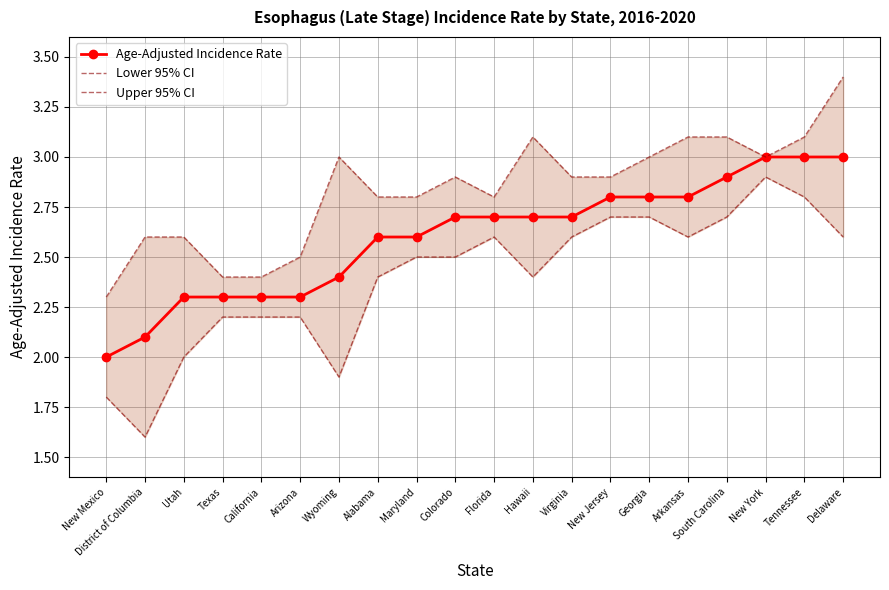

What is the spread (max minus min) of values at Virginia?

0.3